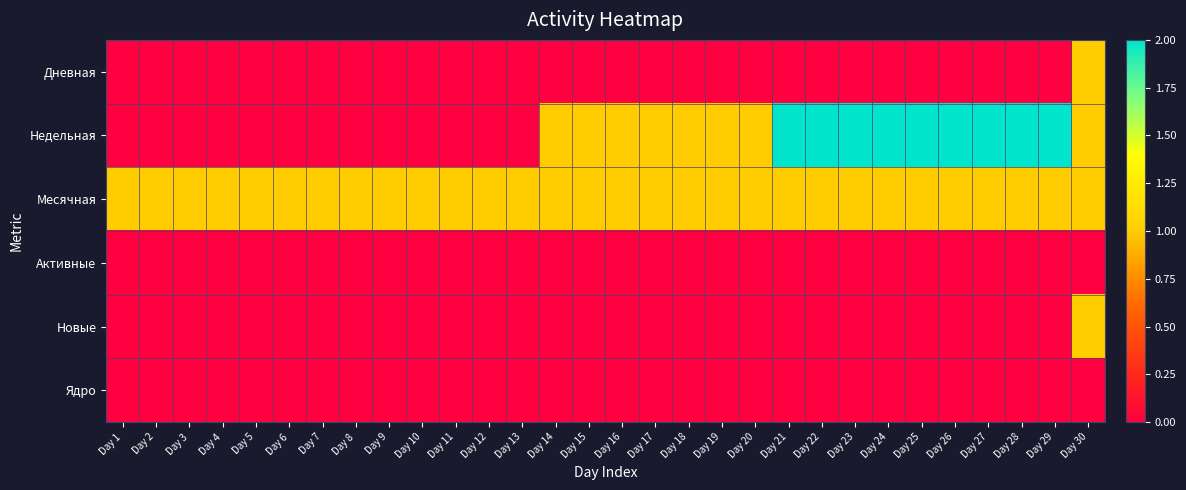

Which series has the largest total across all categories?

Месячная